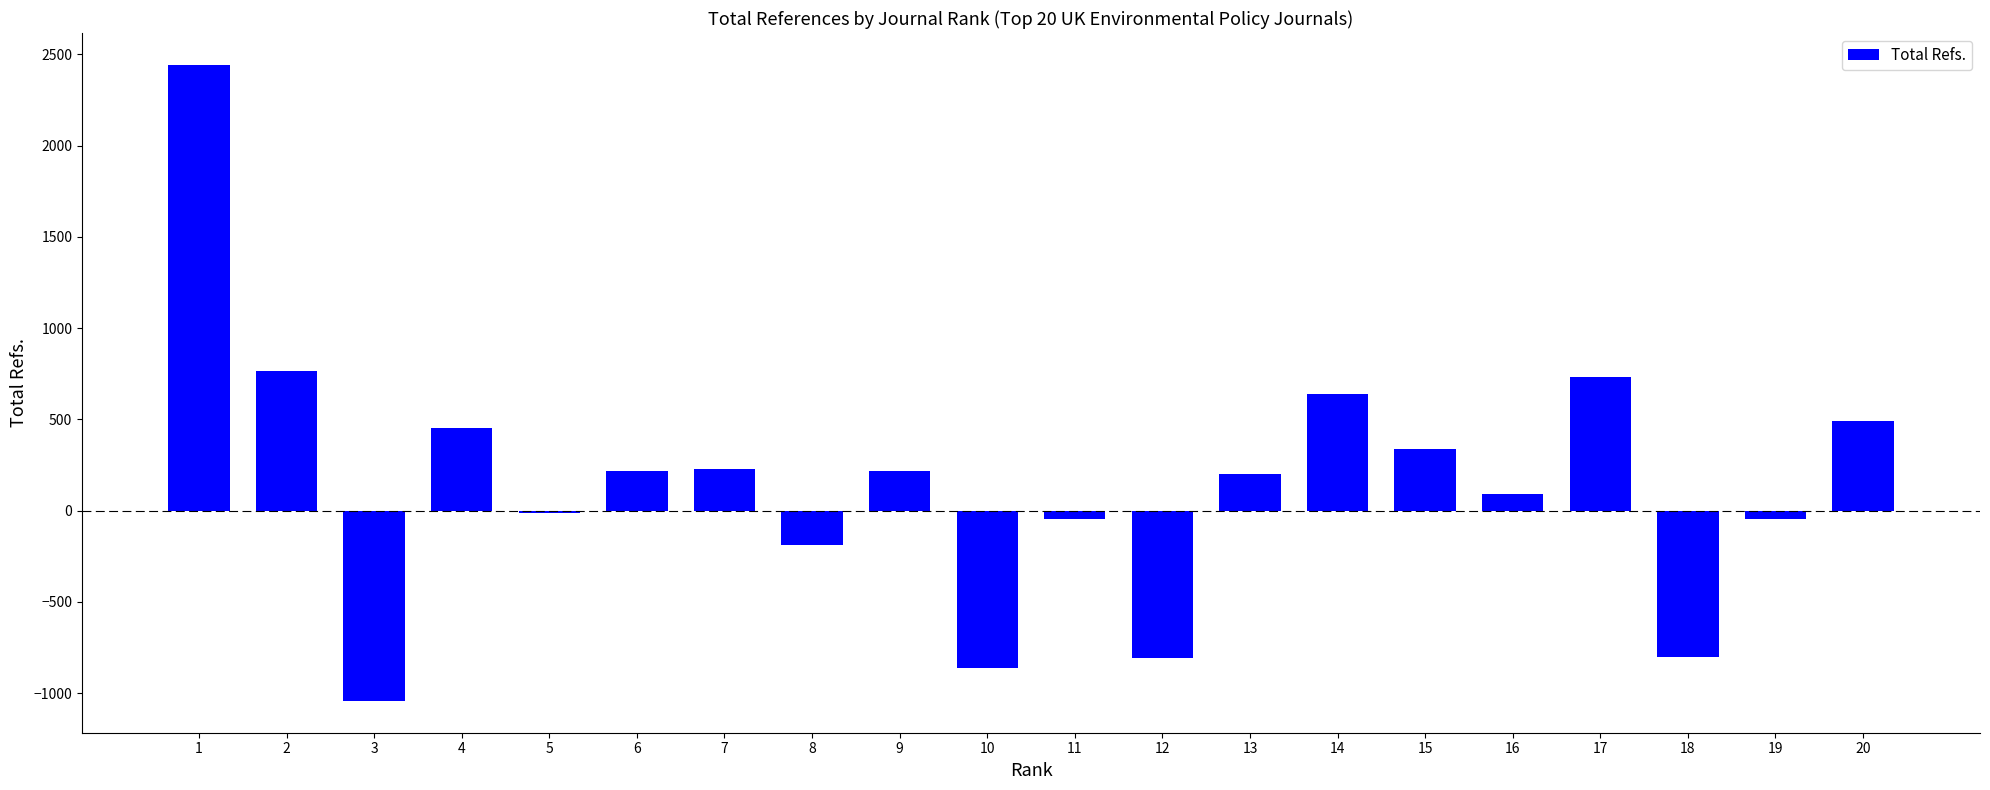

How many distinct data groups are displayed?

1